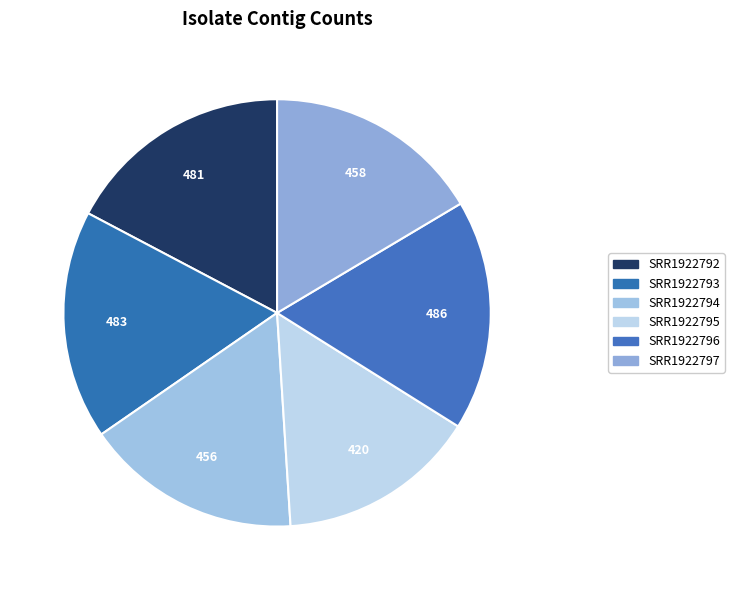

Count the number of slices in the pie.

6